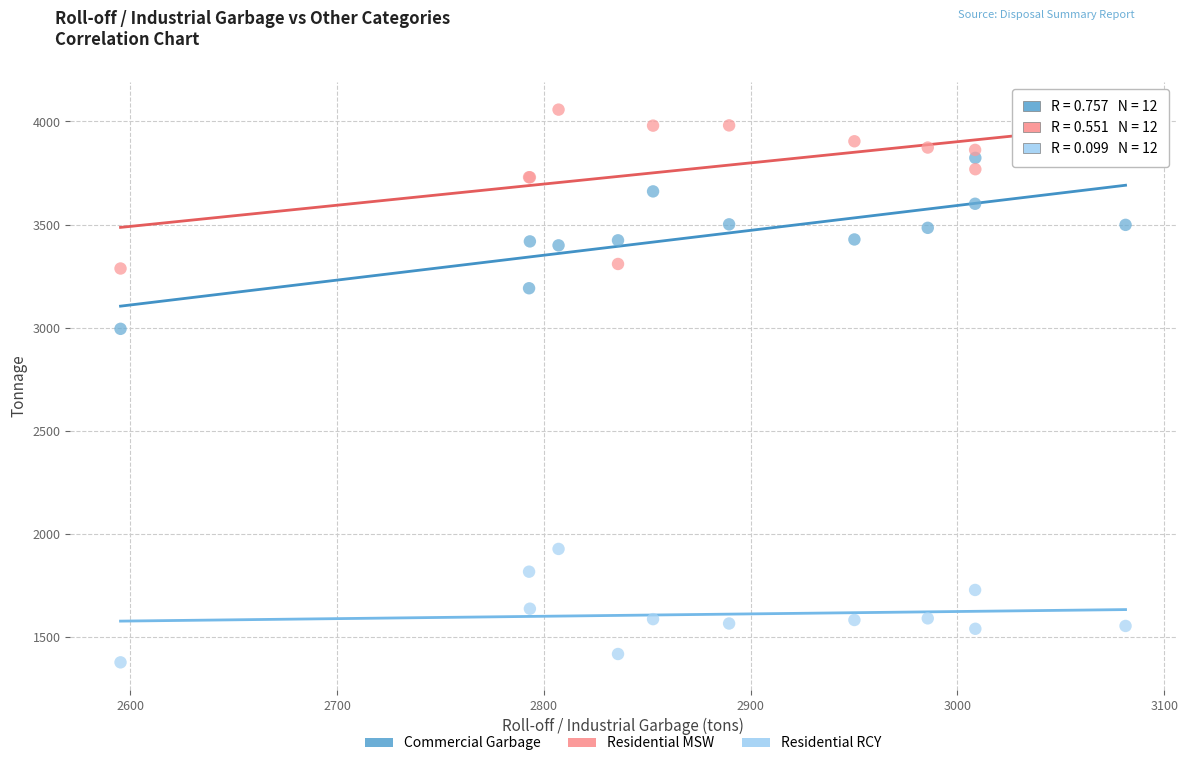

Which series contains the lowest Y value?

Residential RCY